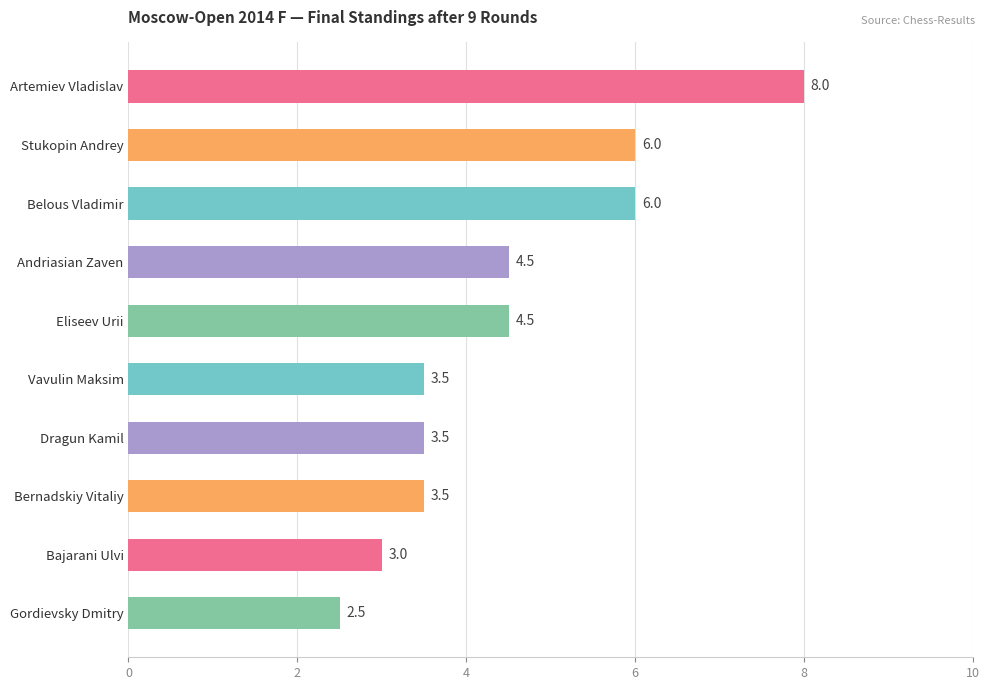

Approximately how many times larger is the value at Belous Vladimir compared to Artemiev Vladislav?

0.8